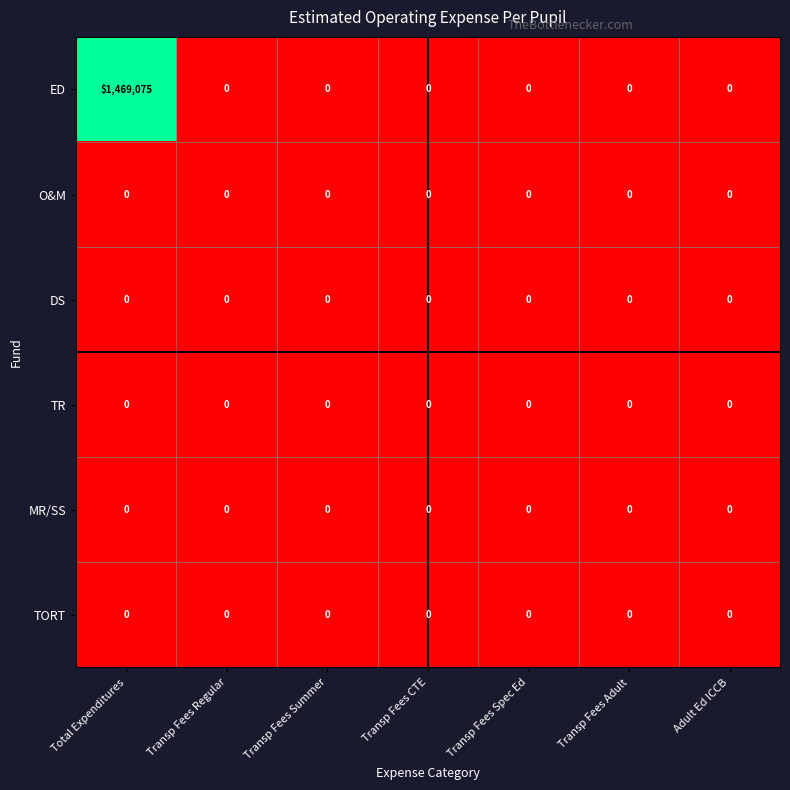

At which category is the sum across all series the highest?

Total Expenditures